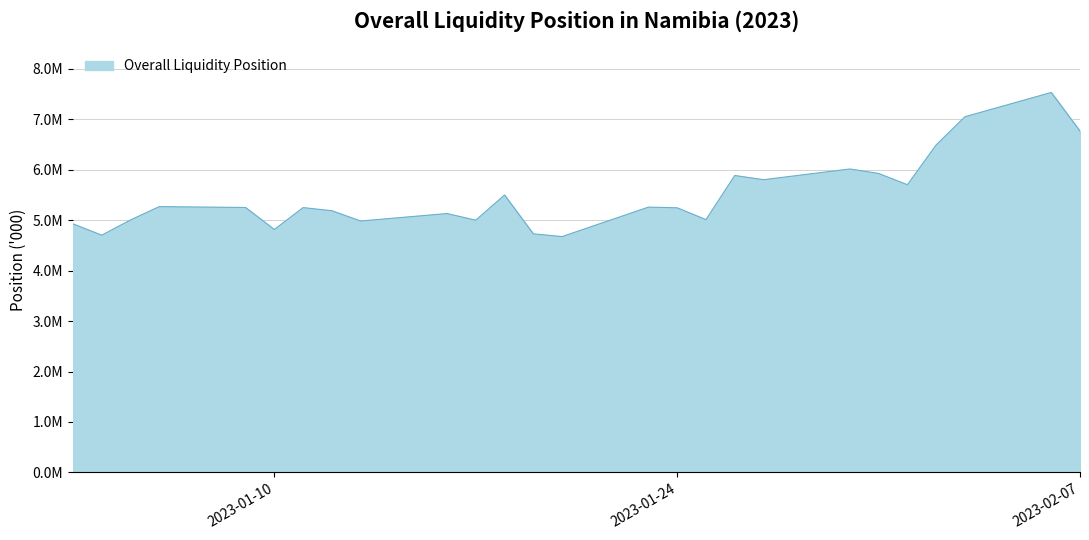

Does the chart have visible grid lines?

Yes